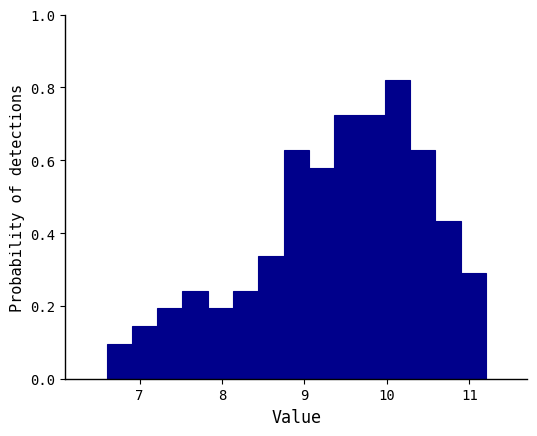

Around what value on the x-axis is the tallest bar? Give the approximate position of its centre, as read against the axis.

10.1